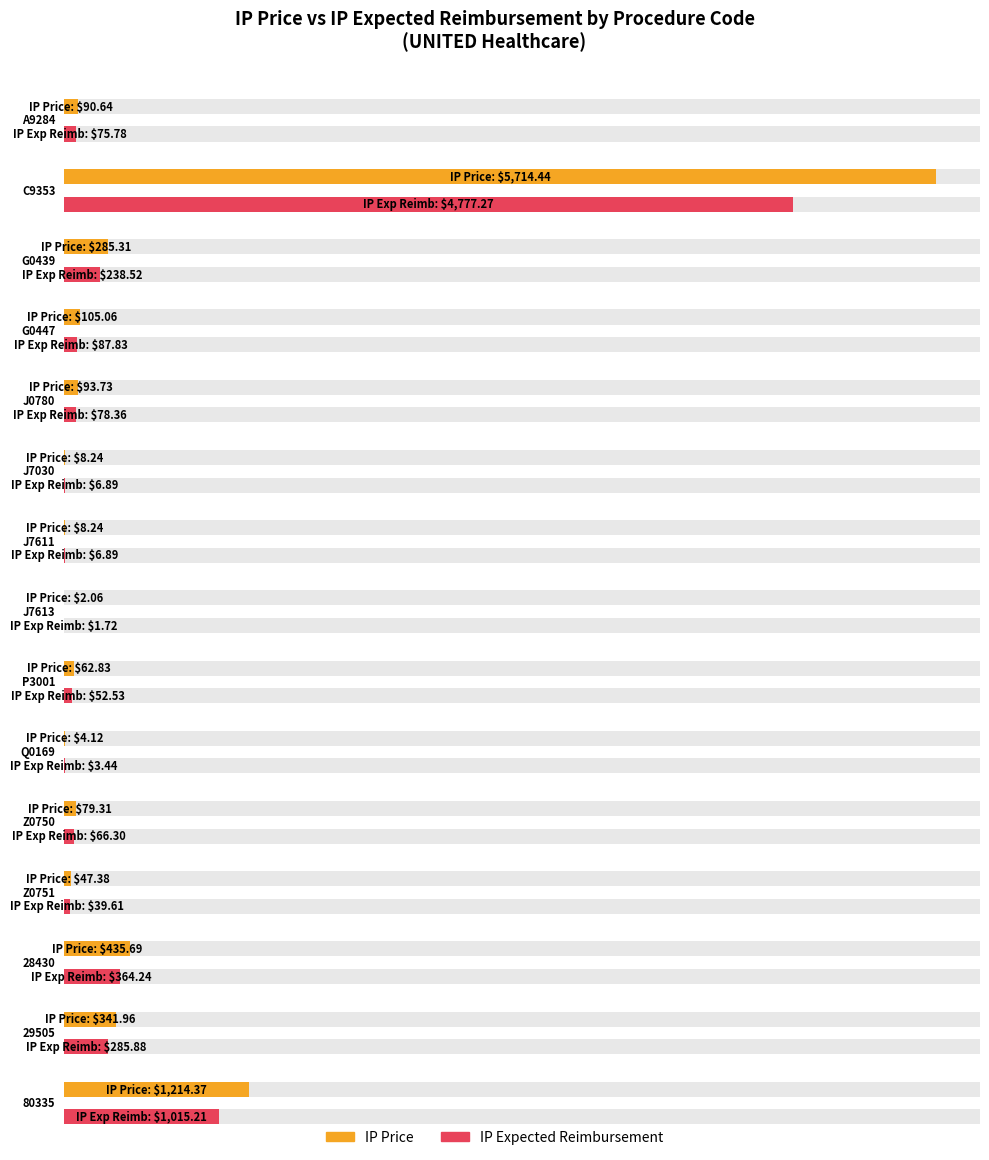

Where does the Minimum Reimbursement series first go above 75?

A9284